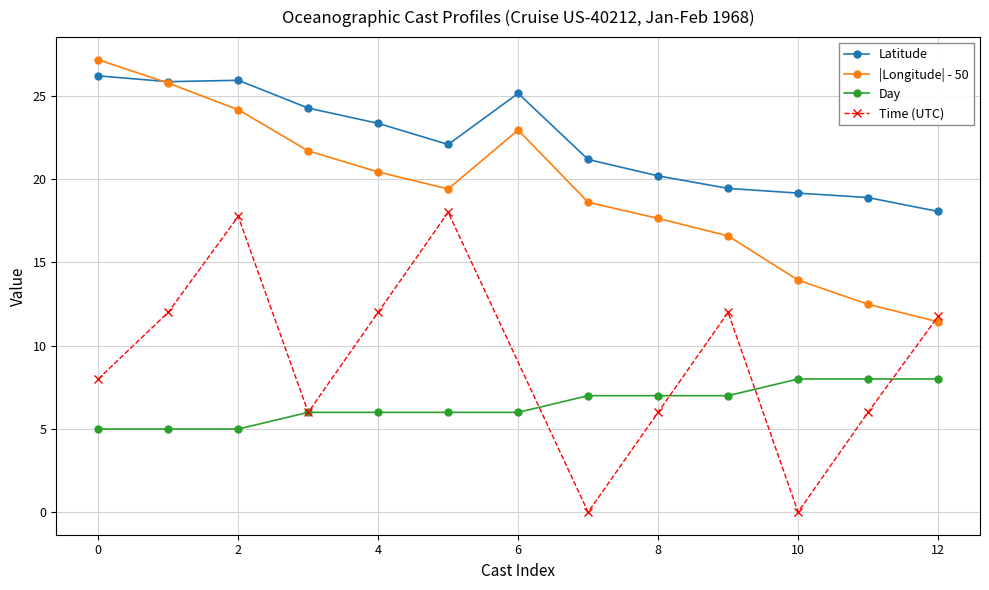

Is it true that |Longitude| - 50 equals 24.4 at 8?

False